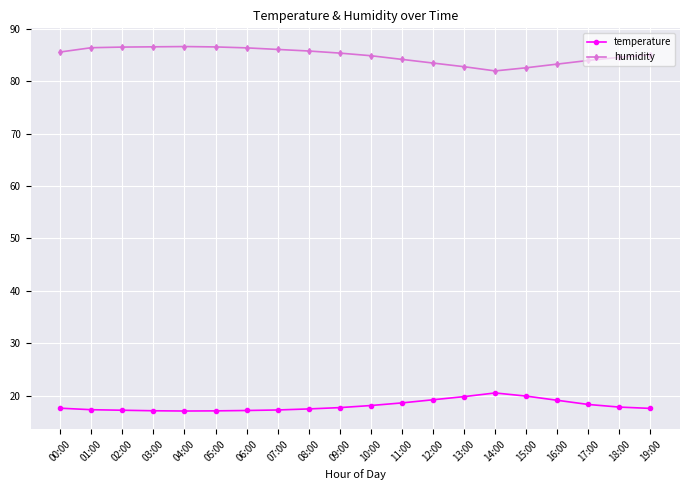

What is the average value of the temperature series?

18.1